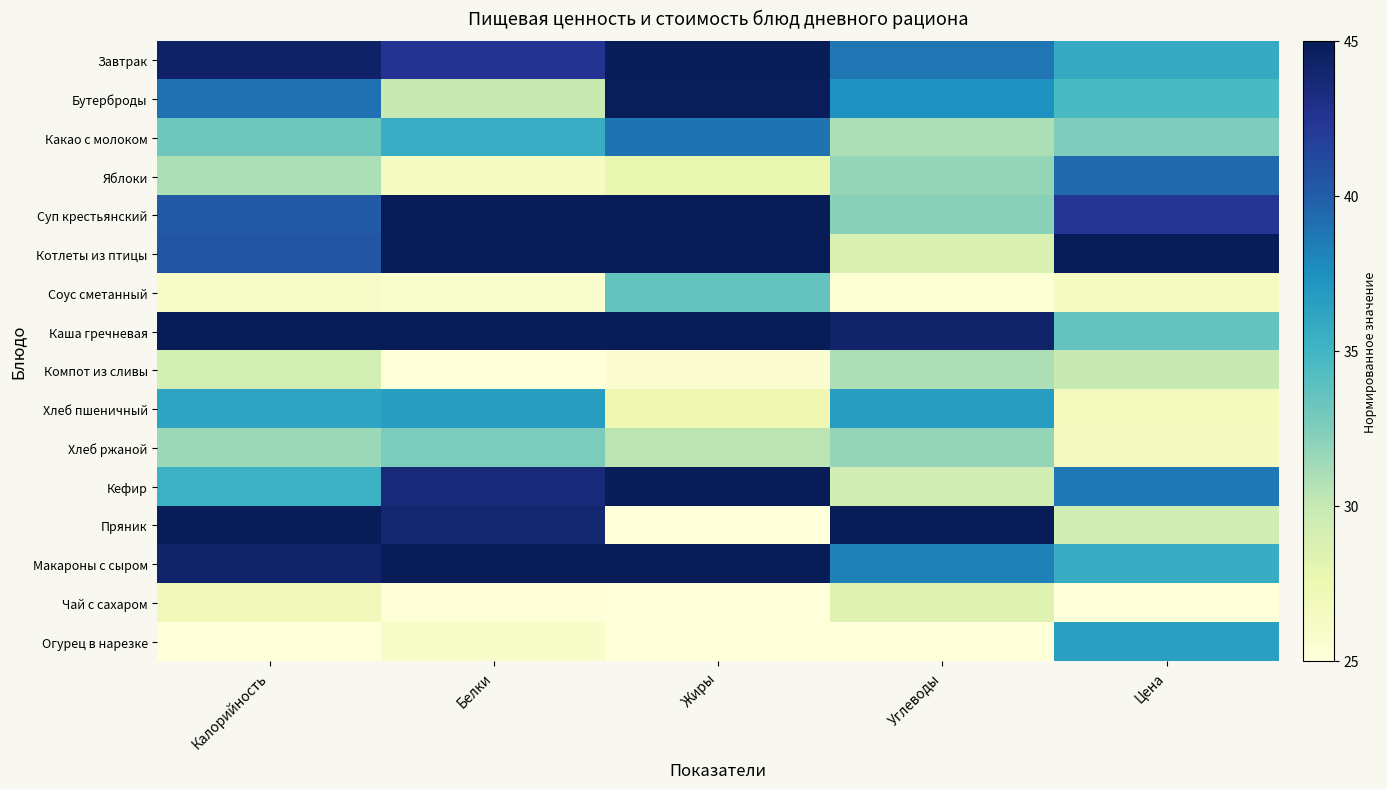

How many series are shown in this chart?

16